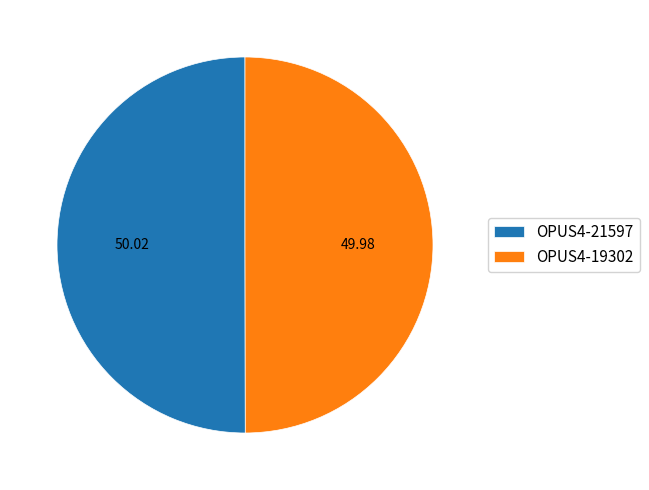

Is the sum of OPUS4-21597 and OPUS4-19302 greater than half?

Yes